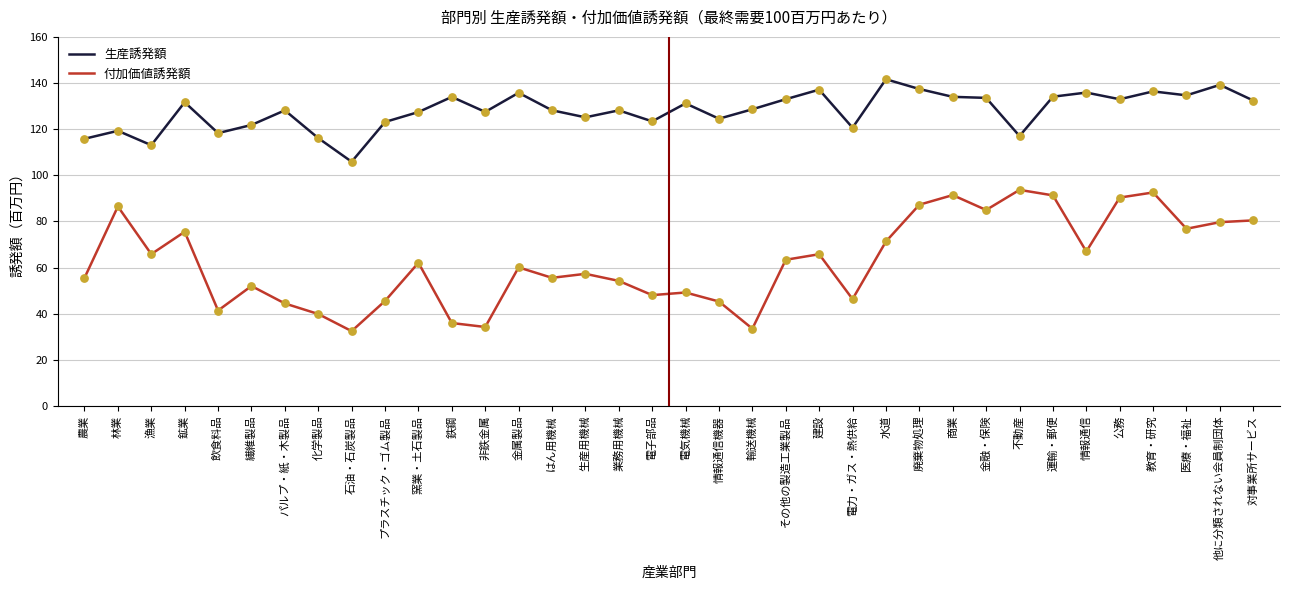

Which series has the largest total across all categories?

生産誘発額